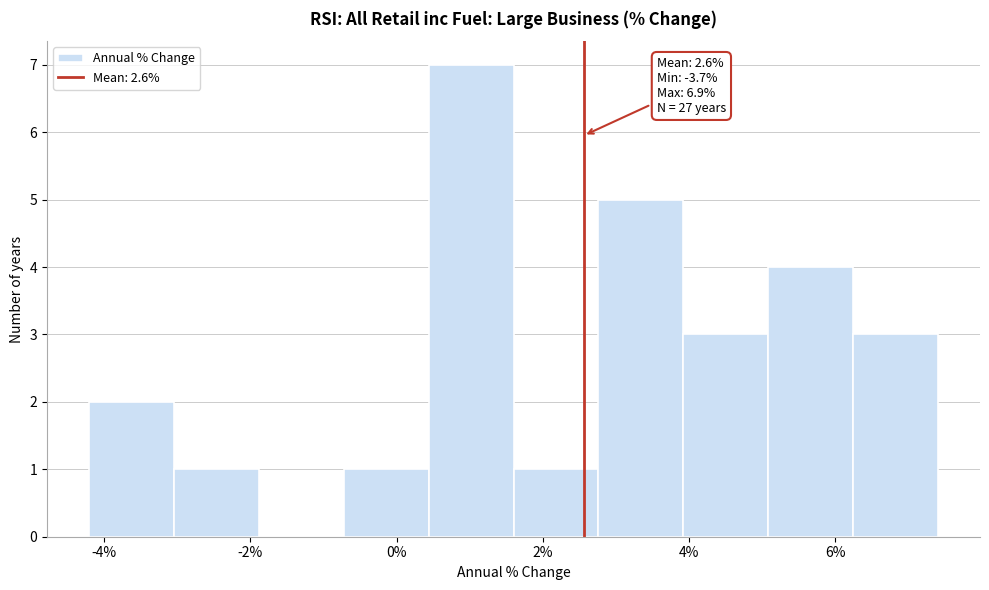

Over which range of the x-axis is the bar tallest?

0.44 to 1.60